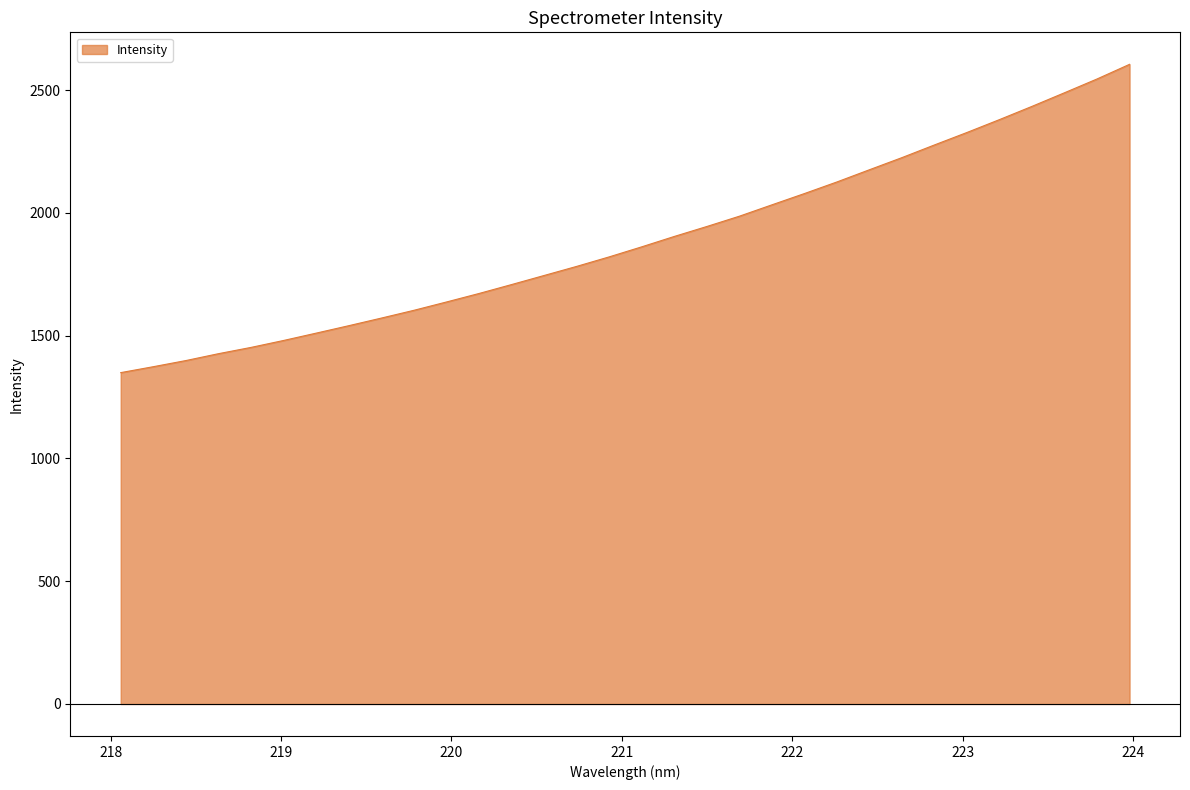

What is the sum of all values?

60455.9